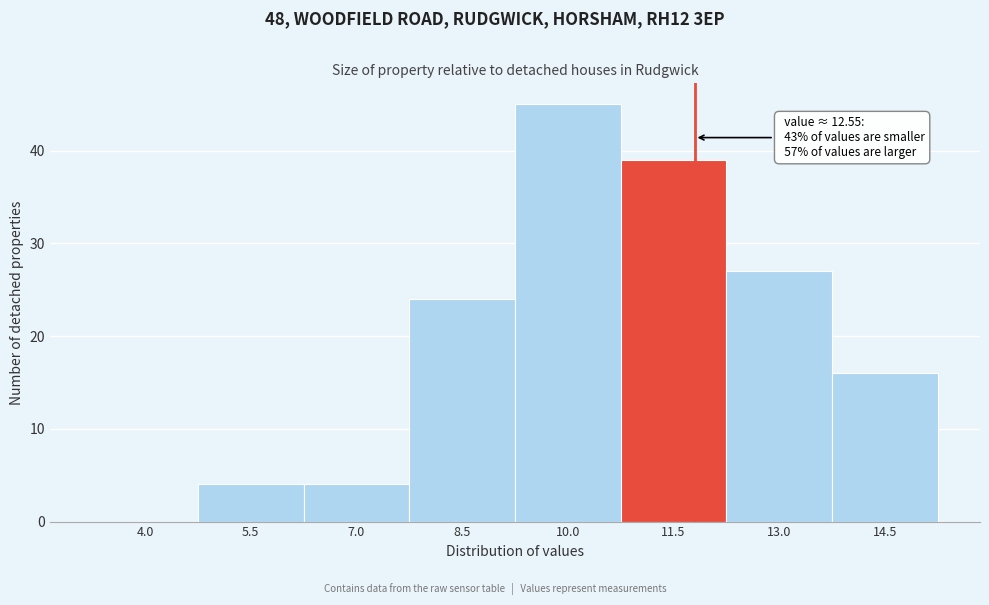

Reading left to right, list all the values displayed in this chart.

4.0=0	5.5=4	7.0=4	8.5=24	10.0=45	11.5=39	13.0=27	14.5=16